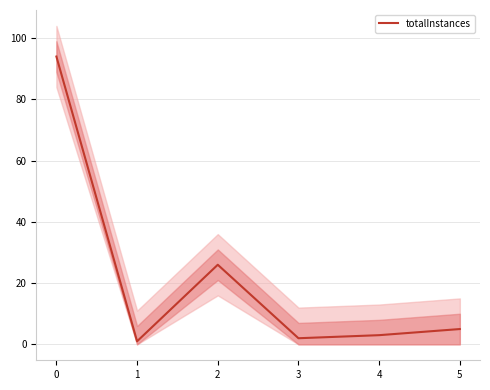

What is the difference between the maximum and minimum values?

93